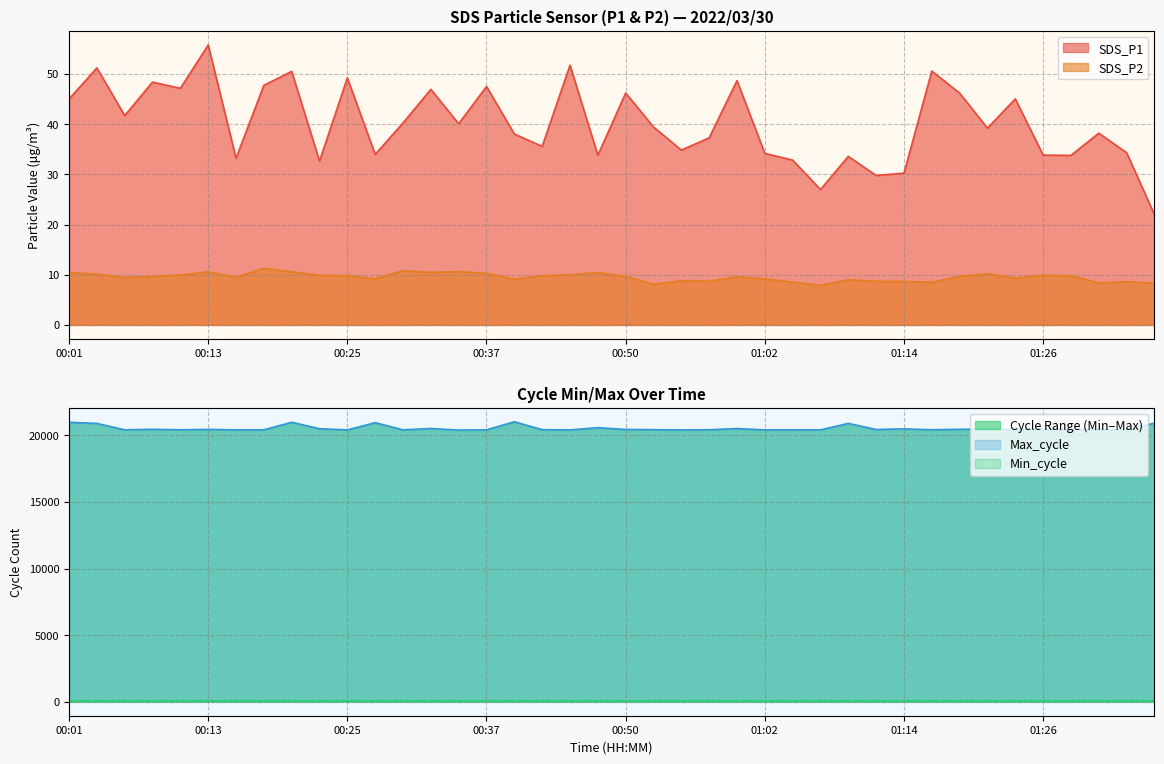

Reading left to right, transcribe all the data shown in this chart.

SDS_P1: 45.0	51.2	41.7	48.4	47.1	55.8	33.2	47.7	50.5	32.6	49.2	34.0	40.2	46.9	40.1	47.5	38.0	35.6	51.7	33.8	46.2	39.4	34.8	37.3	48.7	34.2	32.8	27.0	33.6	29.8	30.2	50.6	46.2	39.2	45.0	33.8	33.8	38.2	34.3	22.0
SDS_P2: 10.4	10.1	9.4	9.7	9.9	10.6	9.5	11.3	10.6	9.9	9.8	9.2	10.8	10.5	10.6	10.3	9.1	9.8	10.0	10.4	9.7	8.1	8.8	8.7	9.6	9.2	8.5	7.9	9.0	8.7	8.7	8.5	9.7	10.2	9.3	9.9	9.8	8.4	8.6	8.3
Max_cycle: 20980.0	20893.0	20413.0	20452.0	20413.0	20445.0	20410.0	20414.0	20980.0	20494.0	20407.0	20951.0	20409.0	20512.0	20394.0	20410.0	21017.0	20424.0	20405.0	20574.0	20441.0	20424.0	20403.0	20417.0	20508.0	20407.0	20414.0	20409.0	20894.0	20437.0	20484.0	20418.0	20453.0	20471.0	20434.0	20449.0	20415.0	20433.0	20401.0	20914.0